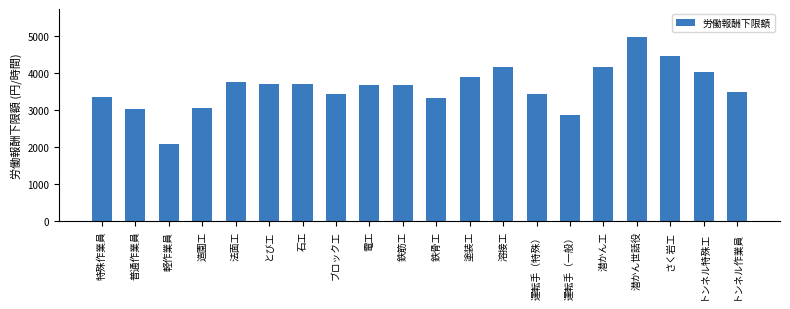

What is the greatest value displayed?

4983